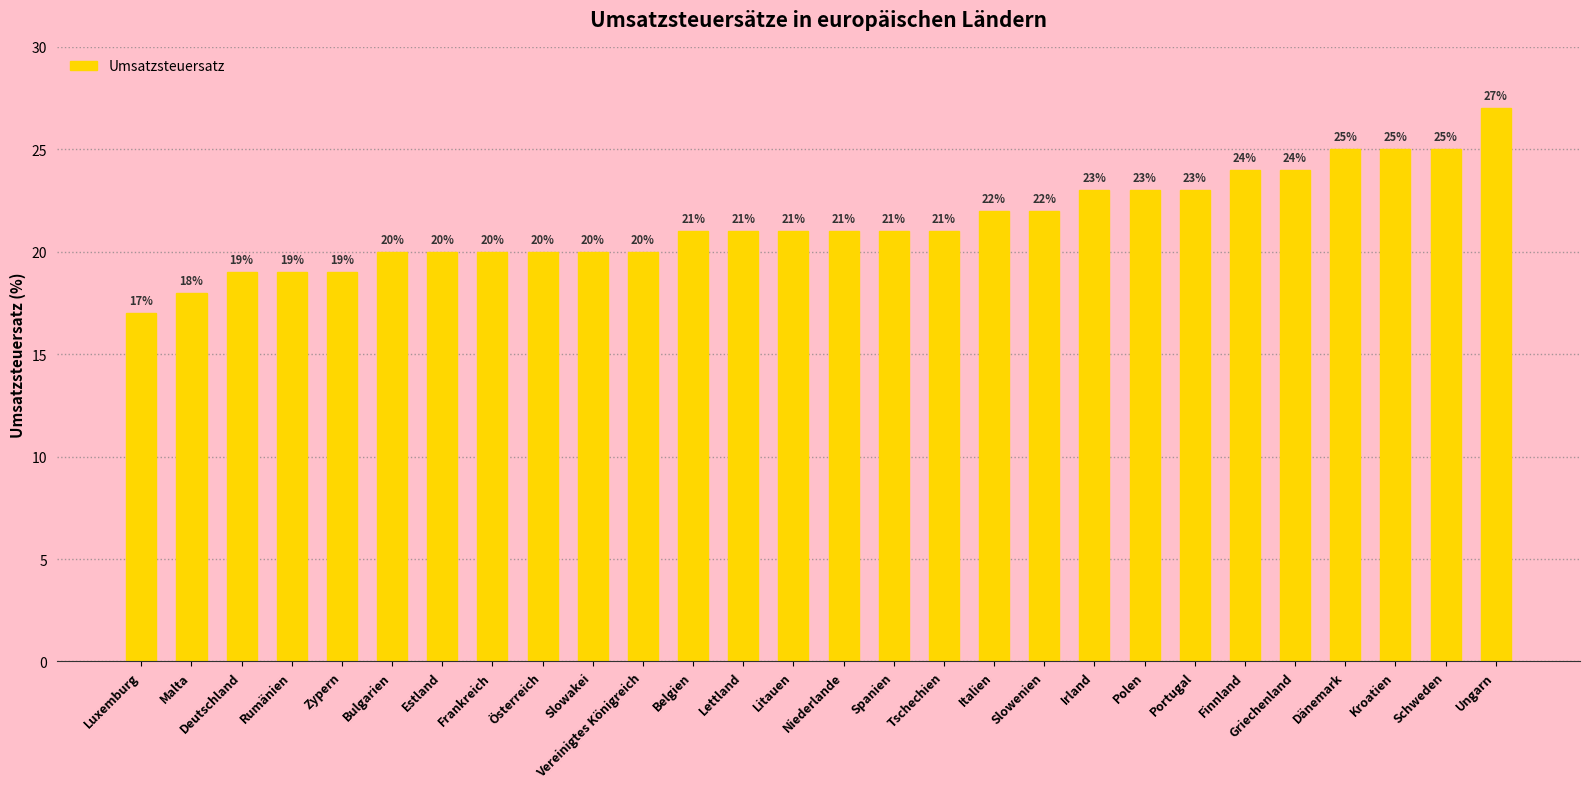

What is the label of the 3rd bar from the right?

Kroatien